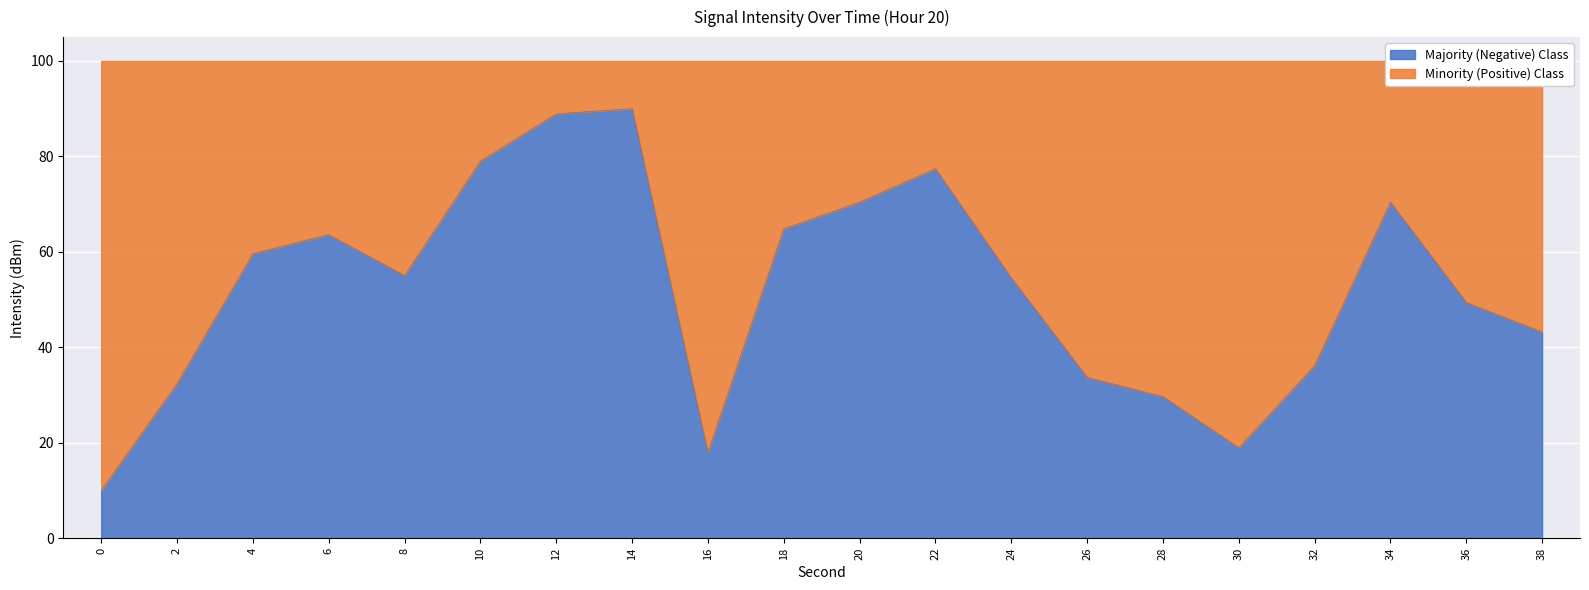

Reading right to left, what are all the values shown in this chart?

38=43.2	36=49.4	34=70.4	32=36.2	30=18.9	28=29.7	26=33.7	24=54.6	22=77.4	20=70.4	18=64.8	16=17.9	14=90.0	12=88.9	10=79.0	8=55.0	6=63.6	4=59.6	2=32.4	0=10.0